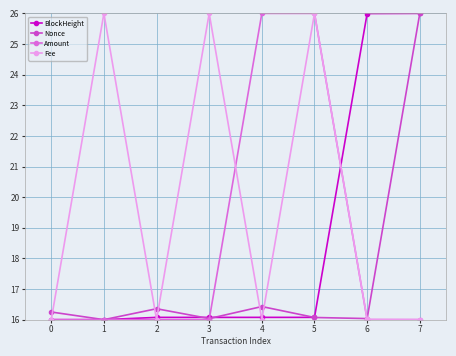

Count the number of categories in the chart.

8